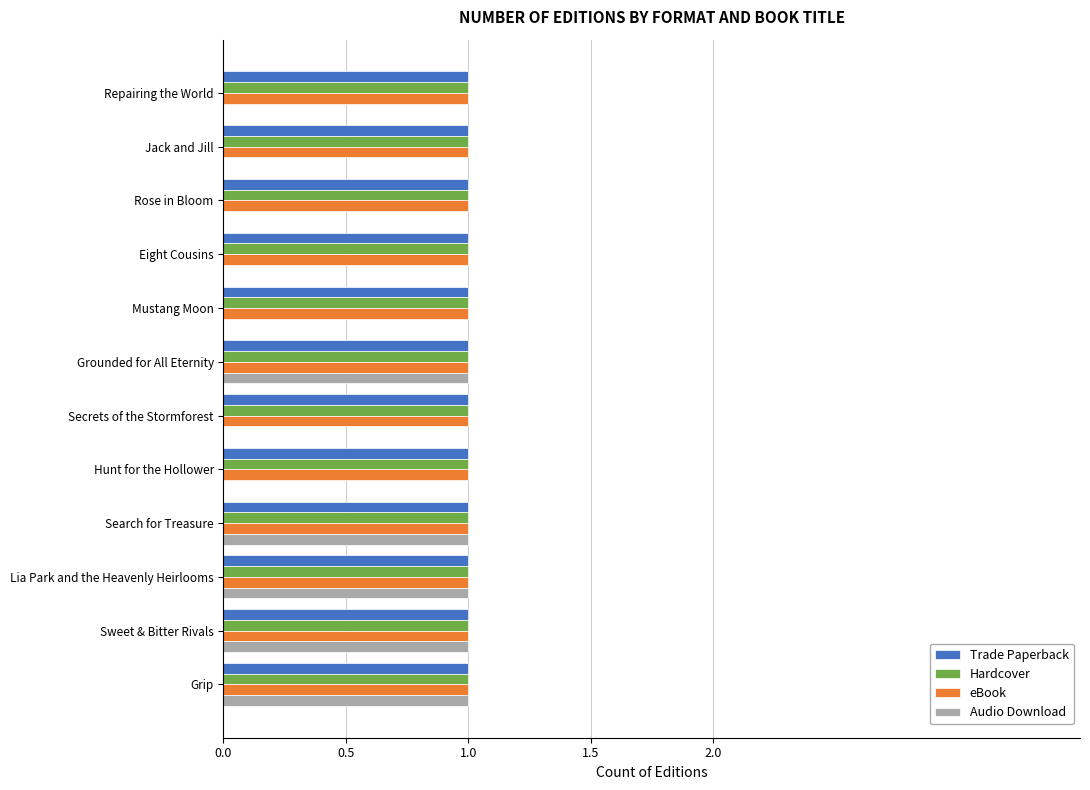

The value of Hardcover at Repairing the World is 1. True or false?

True